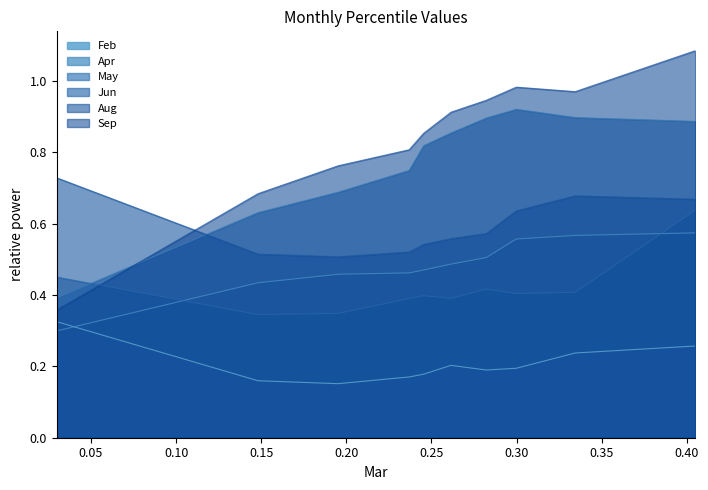

Reading left to right, list all the values displayed in this chart.

Feb: 0.3	0.2	0.2	0.2	0.2	0.2	0.2	0.2	0.2	0.3
Apr: 0.3	0.4	0.5	0.5	0.5	0.5	0.5	0.6	0.6	0.6
May: 0.4	0.6	0.7	0.7	0.8	0.9	0.9	0.9	0.9	0.9
Jun: 0.5	0.3	0.3	0.4	0.4	0.4	0.4	0.4	0.4	0.6
Aug: 0.7	0.5	0.5	0.5	0.5	0.6	0.6	0.6	0.7	0.7
Sep: 0.4	0.7	0.8	0.8	0.9	0.9	0.9	1.0	1.0	1.1